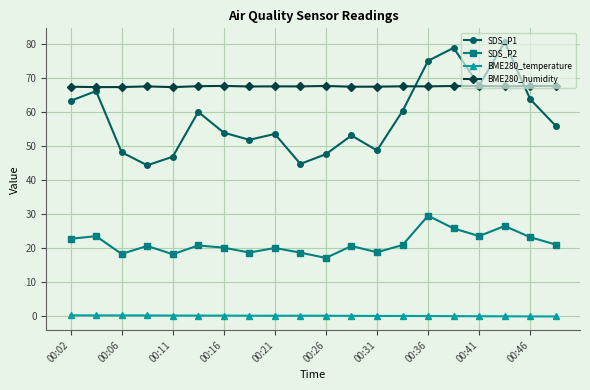

List the series in order of their peak value, highest first.

SDS_P1, BME280_humidity, SDS_P2, BME280_temperature